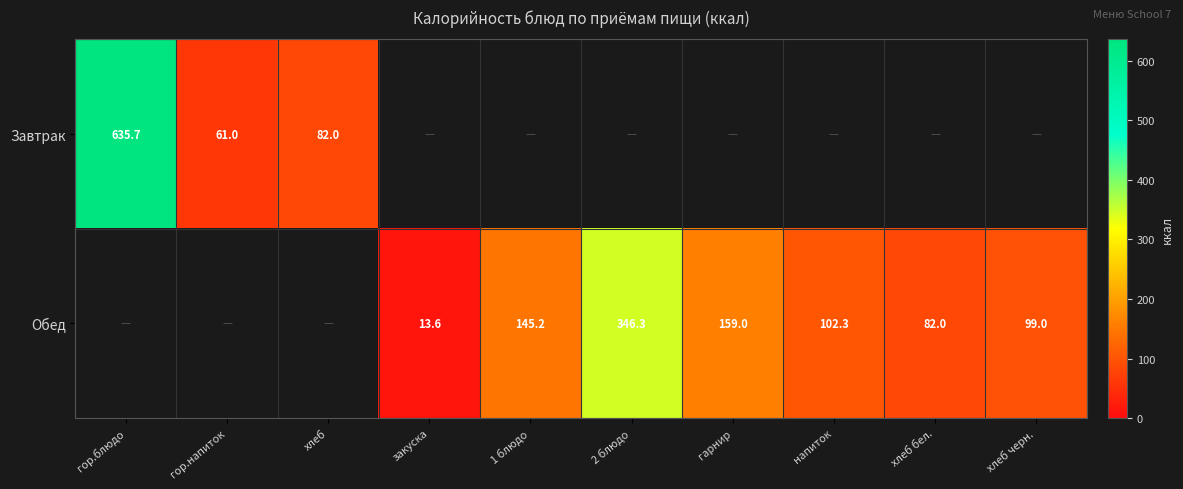

List the series in order of their overall mean, lowest first.

Завтрак, Обед